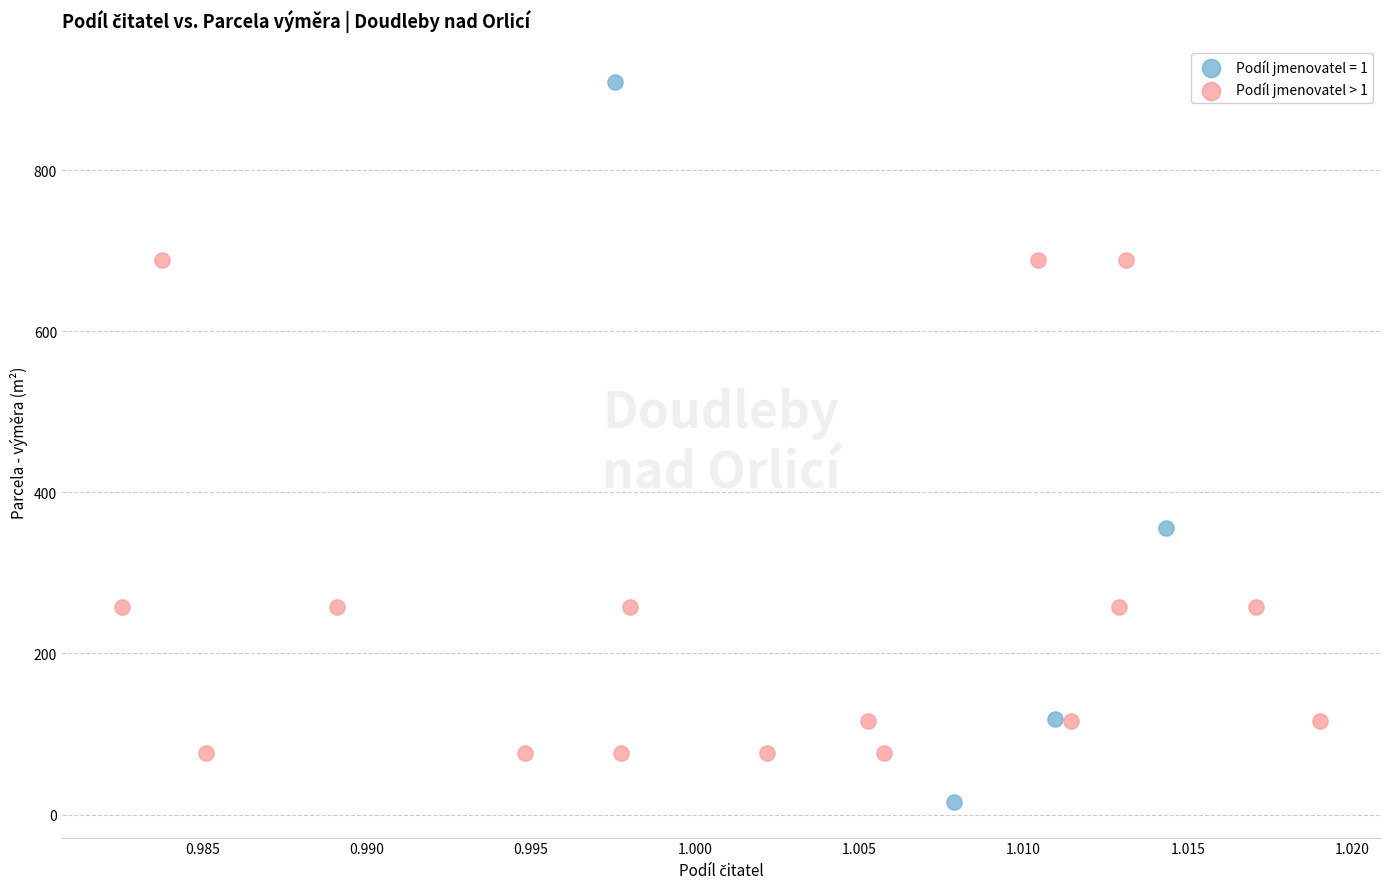

Which series reaches the maximum Y coordinate?

Podíl jmenovatel = 1